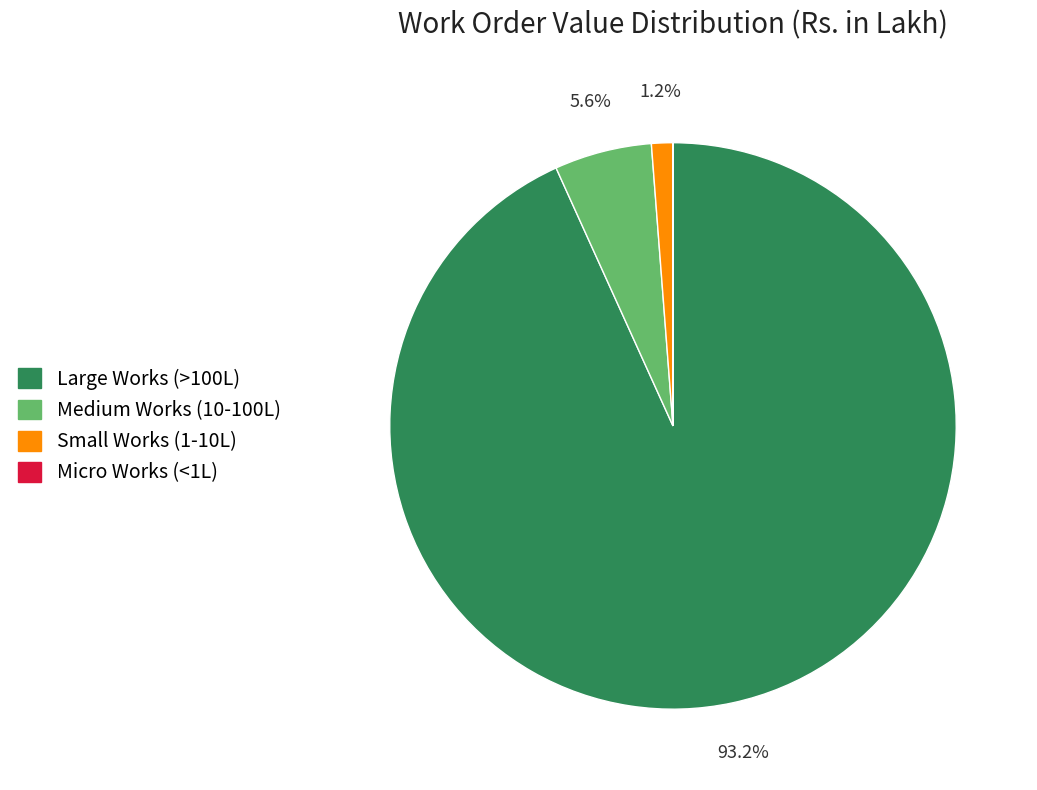

What percentage is NOT represented by Small Works (1-10L)?

98.8%